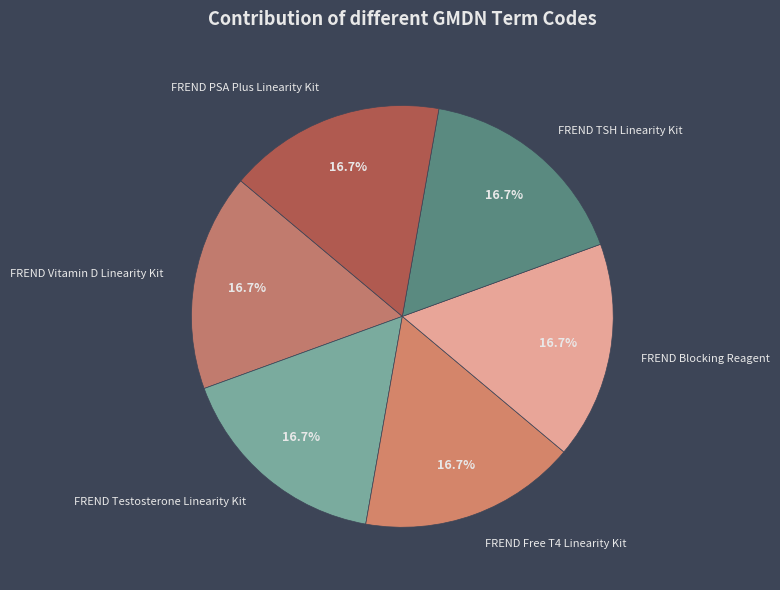

Count the number of slices in the pie.

6